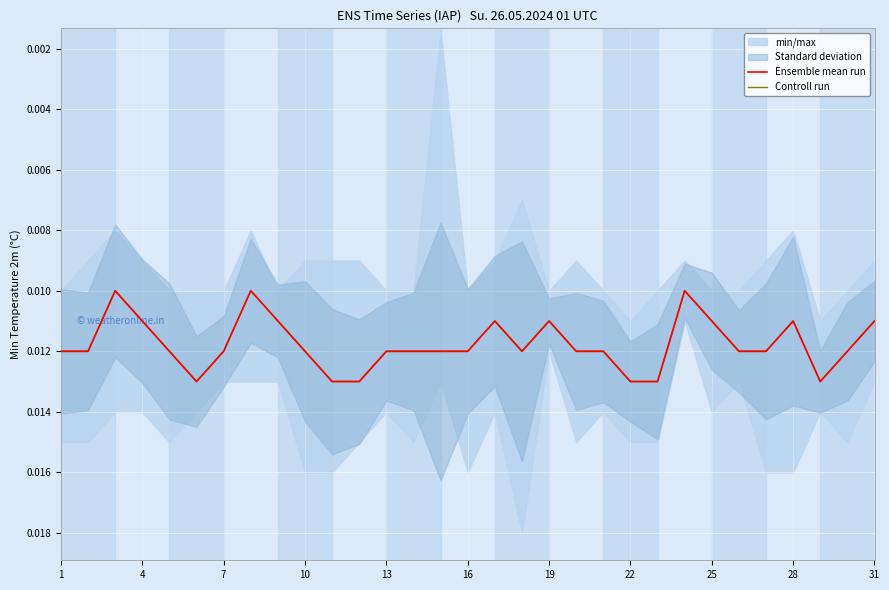

Which series has the largest total across all categories?

Ensemble mean run